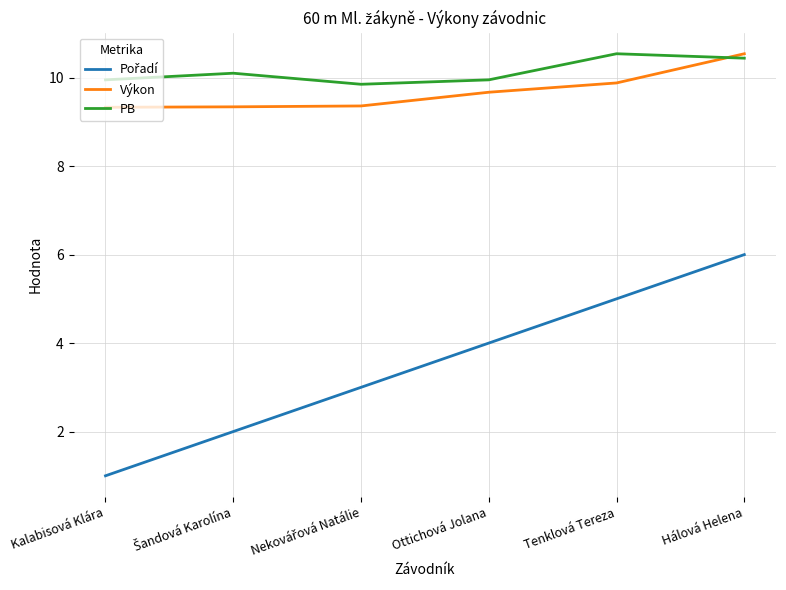

True or false: PB has a value of 15.8 at Kalabisová Klára.

False